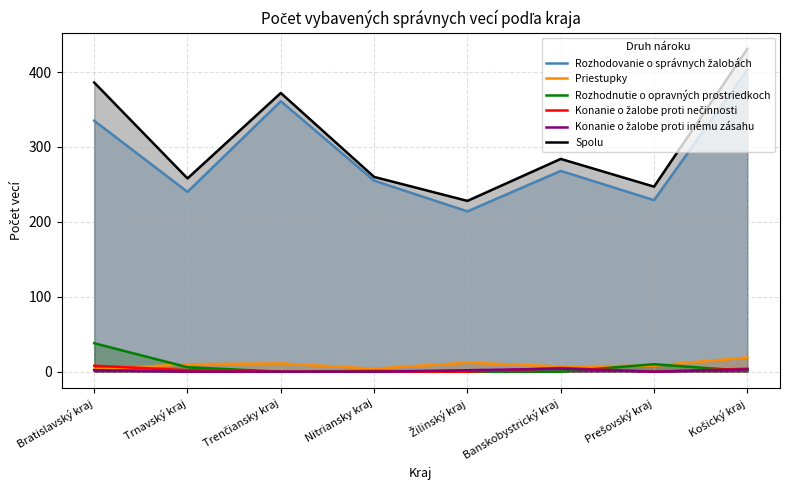

True or false: Konanie o žalobe proti inému zásahu and Rozhodnutie o opravných prostriedkoch cross at least once.

True